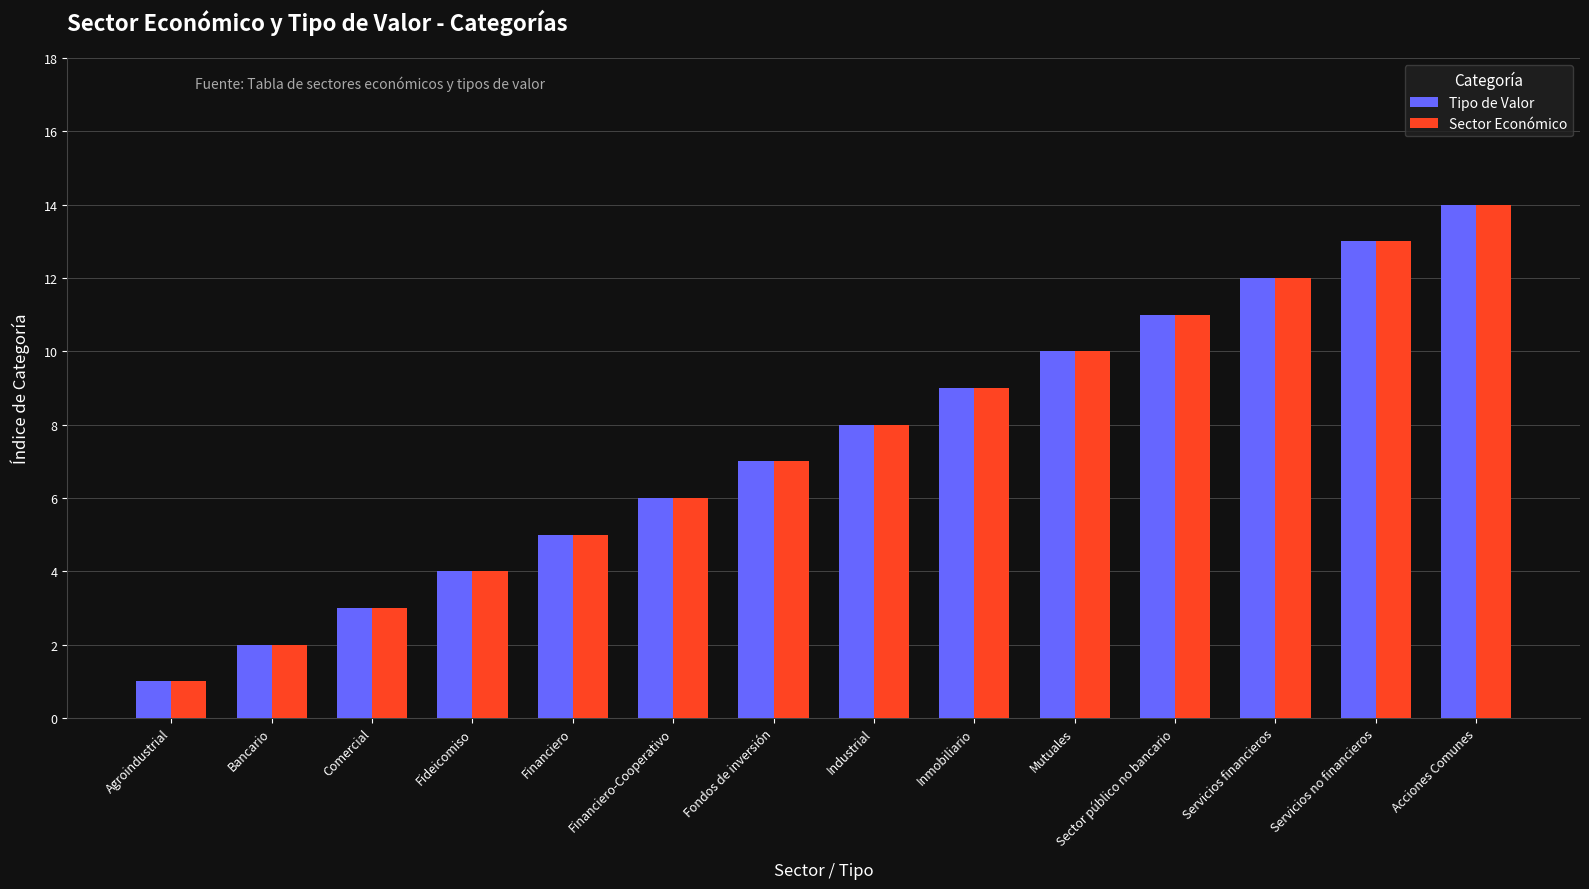

What is the label of the 7th bar from the right?

Industrial